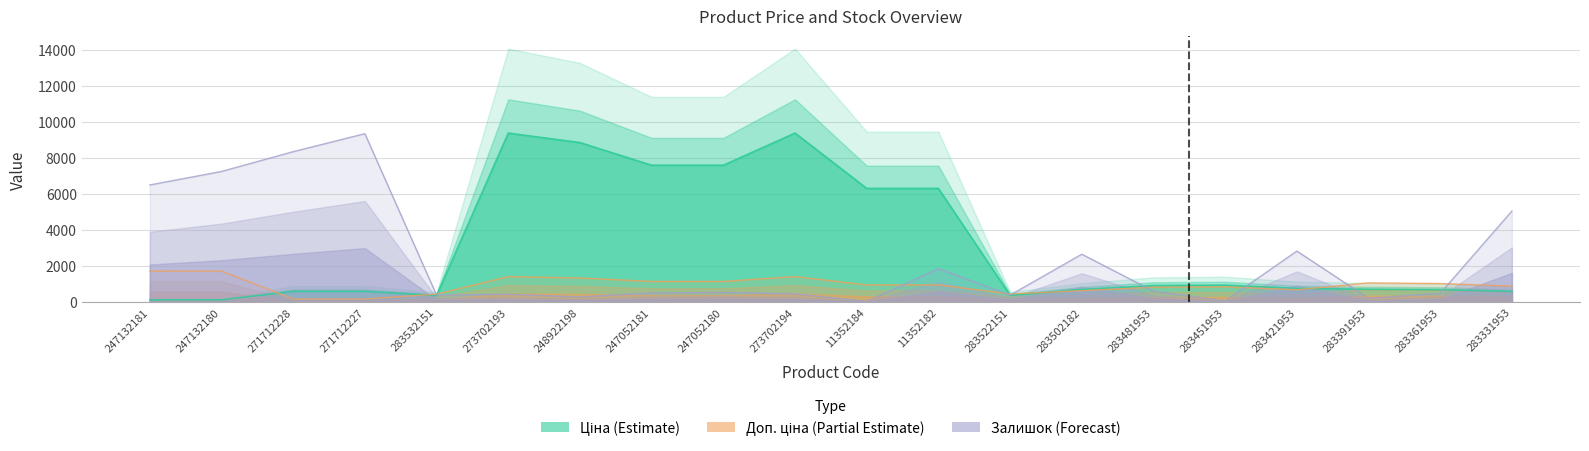

What is the value of the Доп. ціна point at the 11th from the left?

946.3